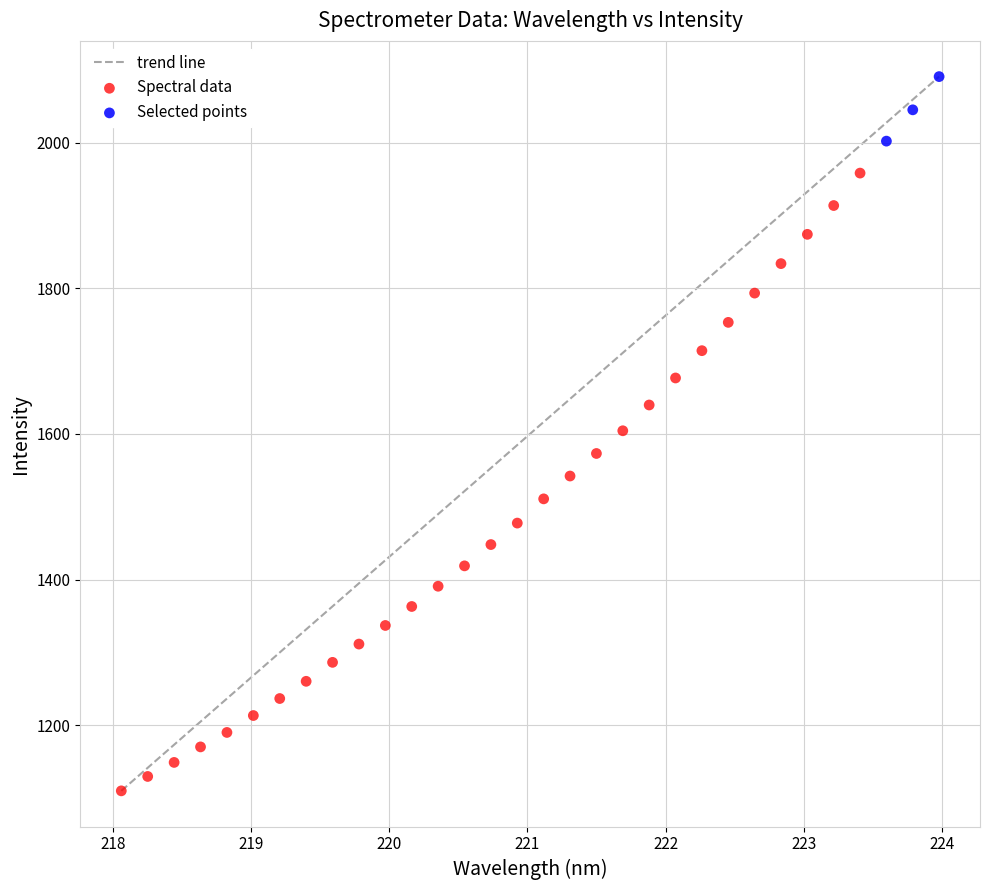

Which series contains the highest Y value?

Selected points